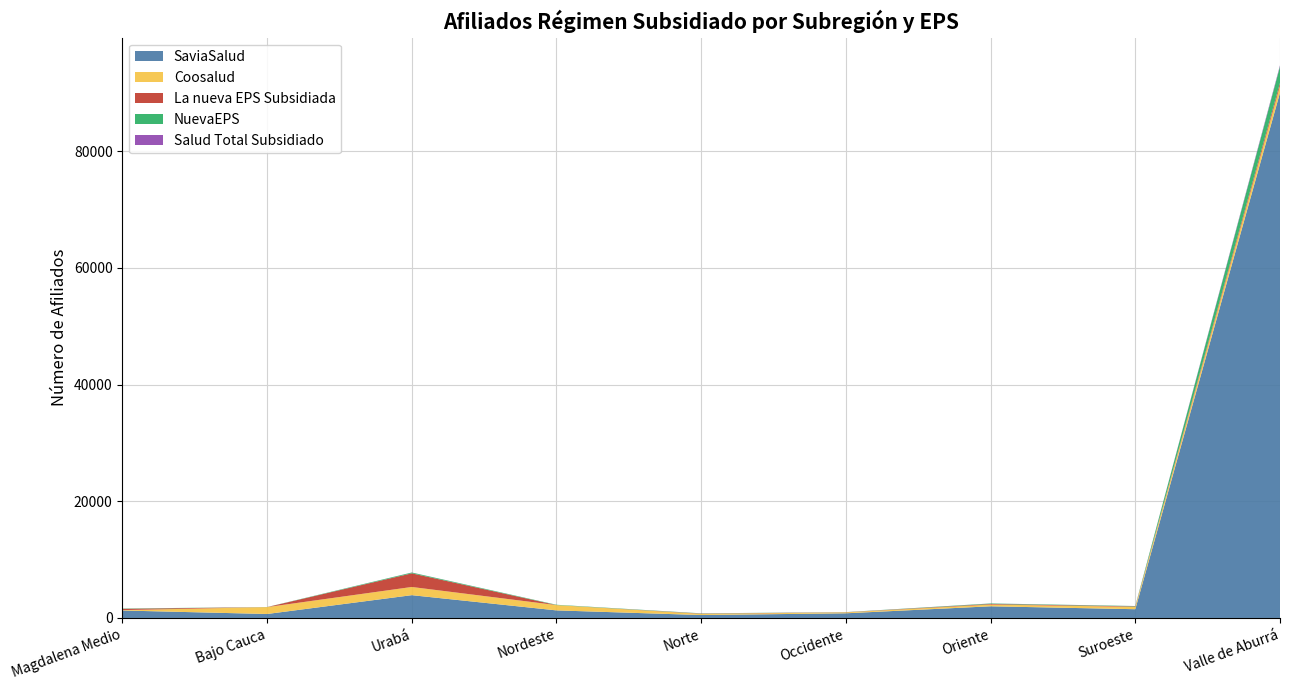

Reading left to right, what are all the values shown in this chart?

SaviaSalud: 1280	680	3906	1298	500	800	2000	1500	90000
Coosalud: 65	1180	1405	905	200	150	300	400	1200
La nueva EPS Subsidiada: 218	2	2337	6	50	30	100	80	500
NuevaEPS: 55	13	134	55	40	20	80	60	2800
Salud Total Subsidiado: 0	0	10	0	5	3	10	8	200